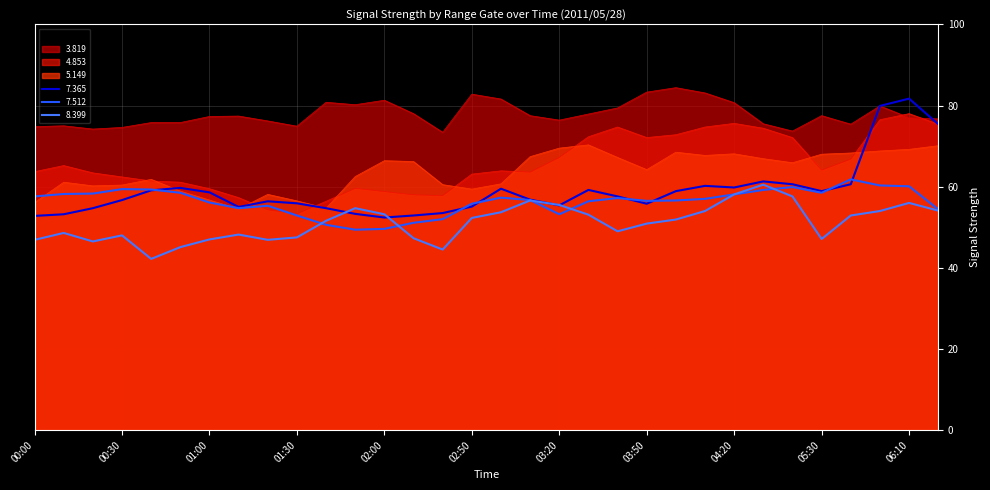

After their last crossing, which series has the higher values:   7.512 or   7.365?

  7.365